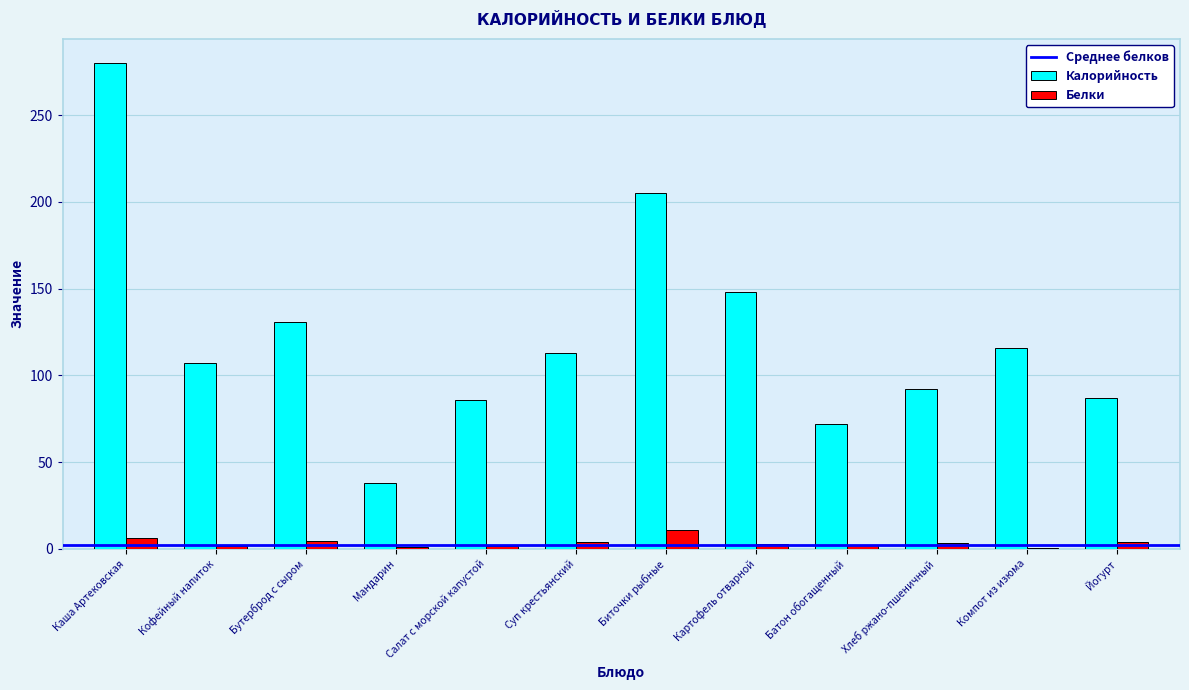

What is the total value across all series at Суп крестьянский?

117.2